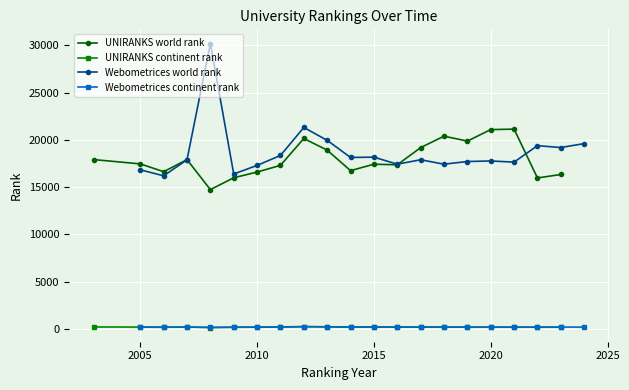

The value of UNIRANKS world rank at 2015 is 17427. True or false?

True